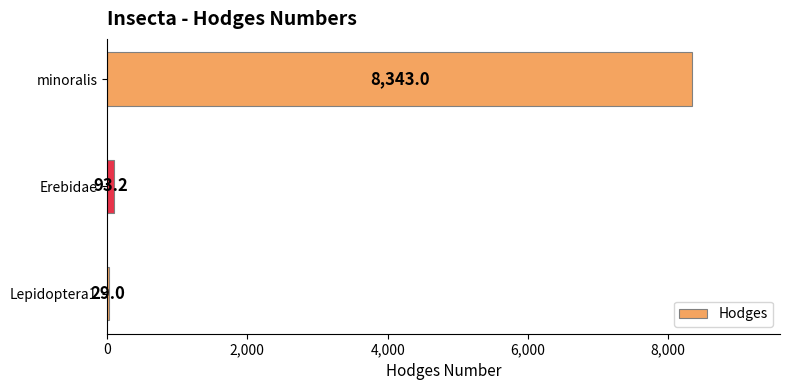

List the labels in order of value, largest first.

minoralis, Erebidae, Lepidoptera1